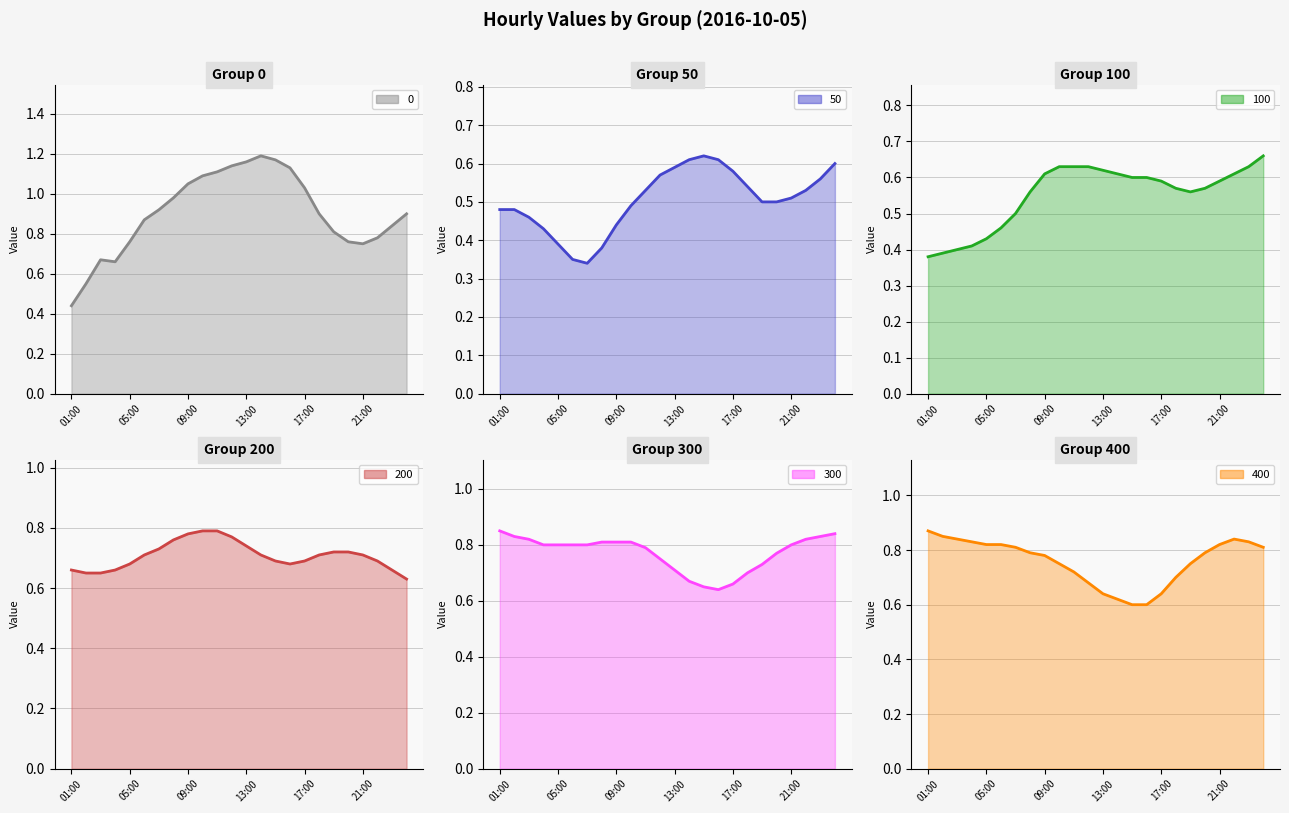

What is the minimum value shown in the chart?

0.3